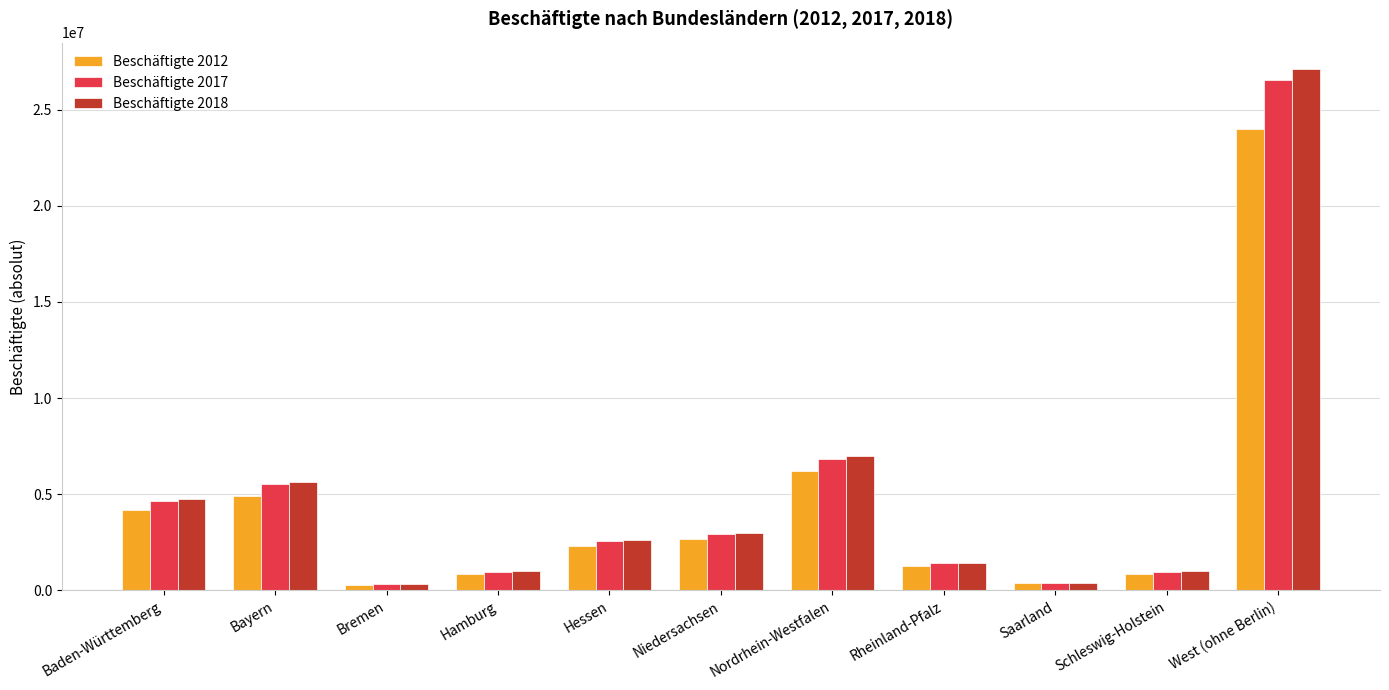

At how many categories does at least one series exceed 11222234?

1